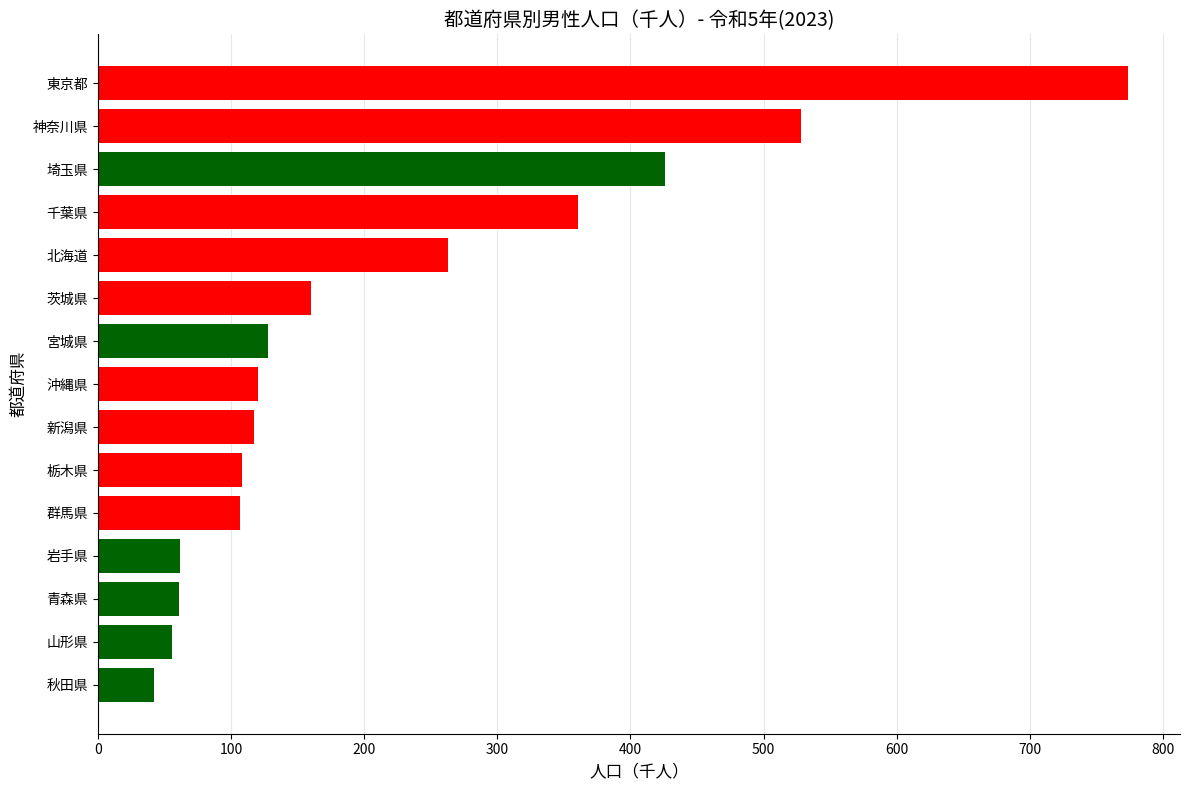

At which category does the chart reach its peak across all series?

東京都